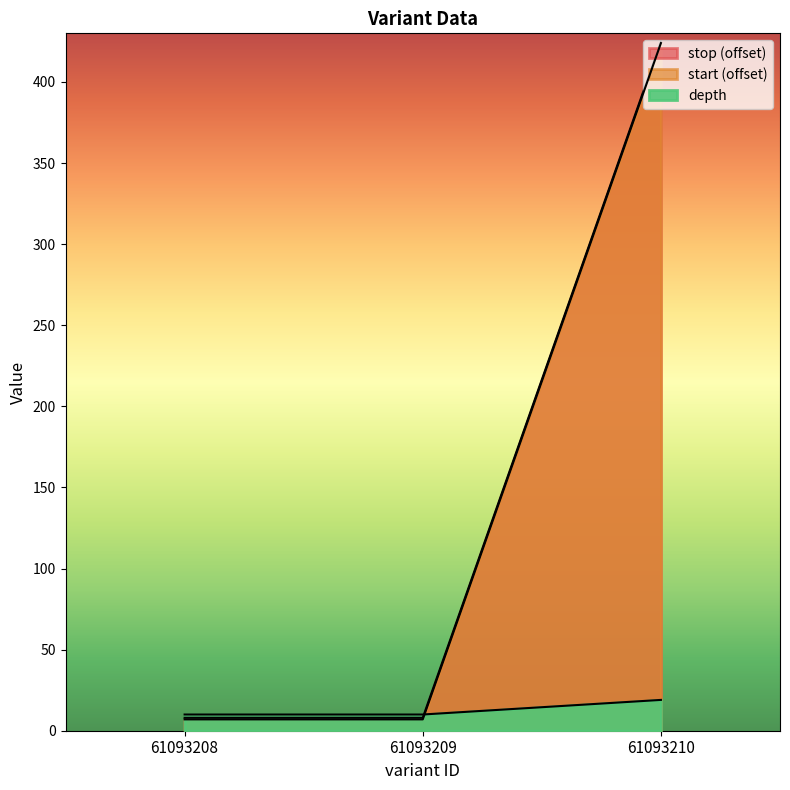

How many start values are between 7 and 424?

3